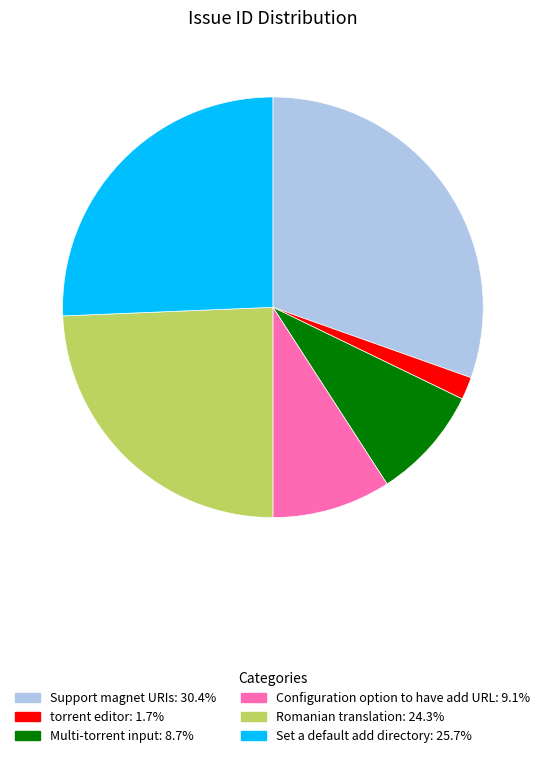

Which category has the biggest portion of the pie?

Support magnet URIs